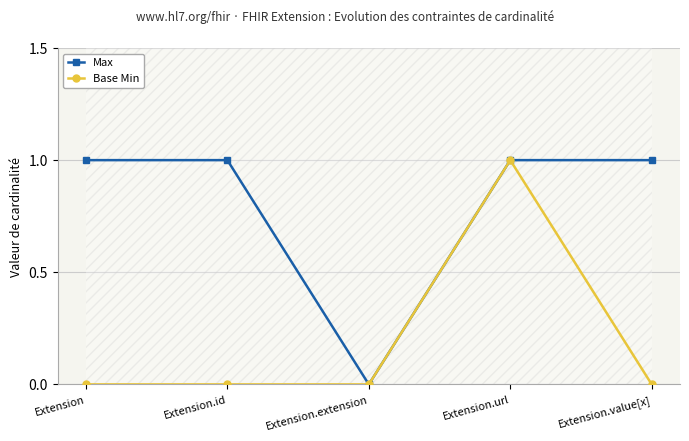

Which series has the largest total across all categories?

Max